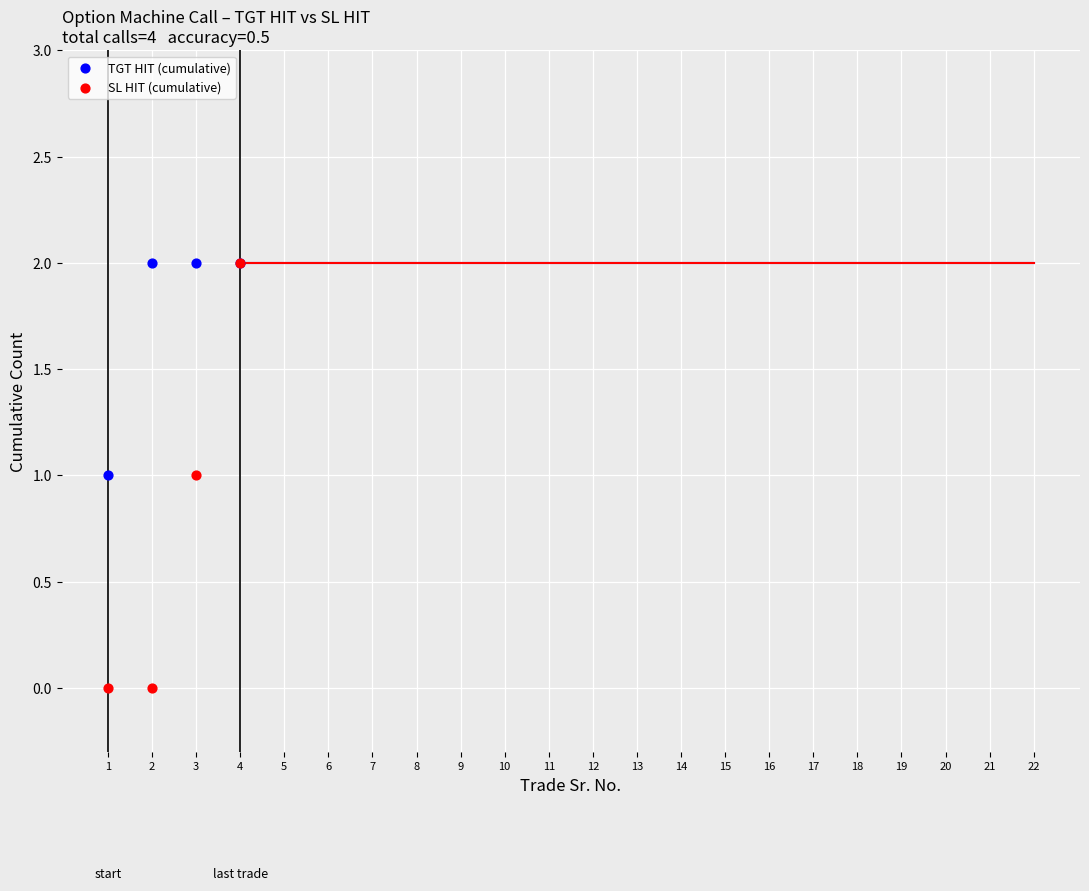

Which series contains the lowest Y value?

SL HIT (cumulative)